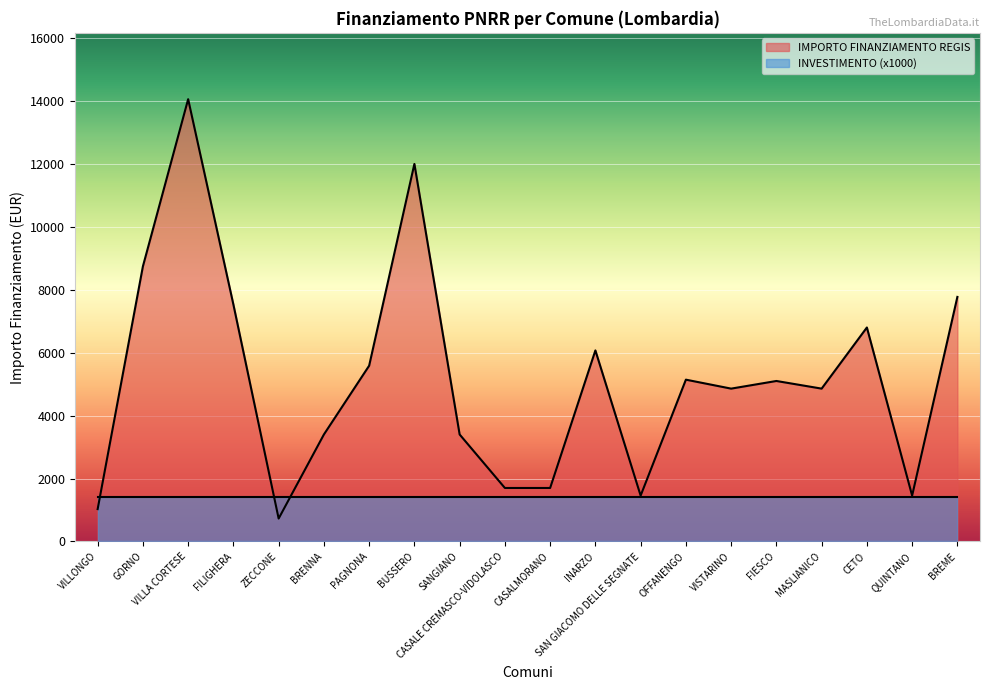

What is the average value?

5172